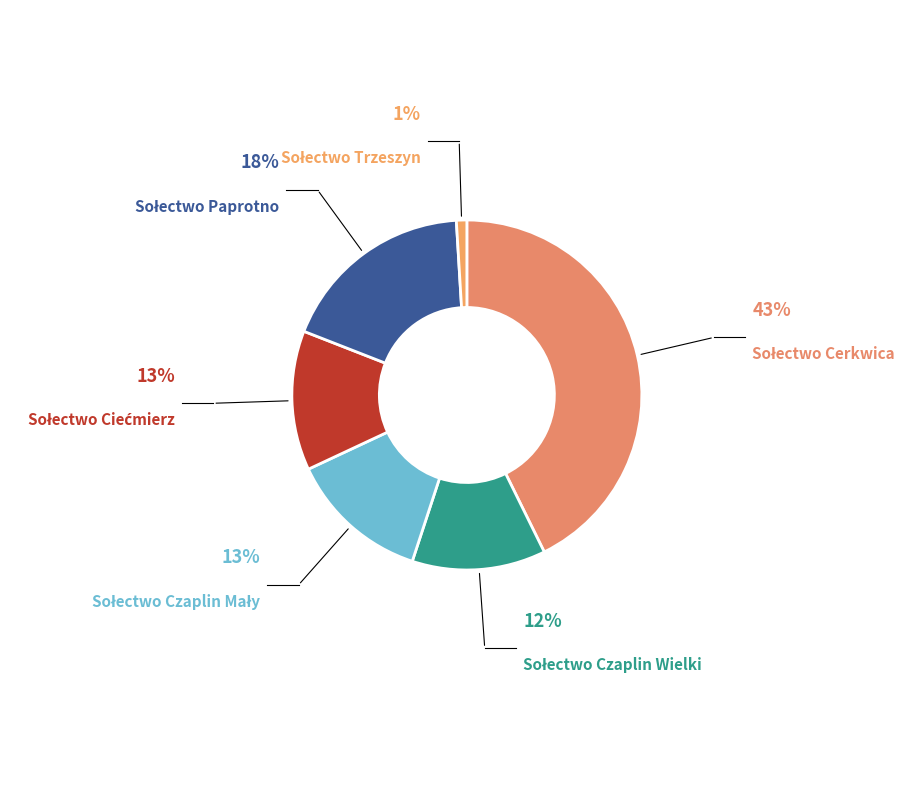

Does any single category account for the majority?

No